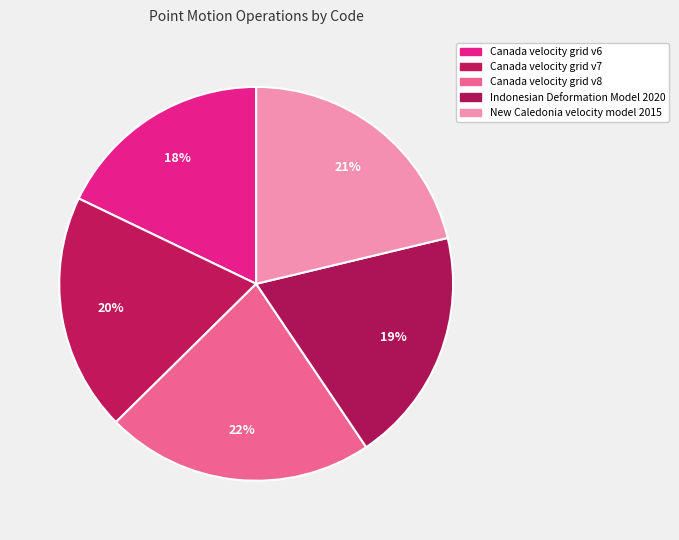

How many segments does this pie chart have?

5